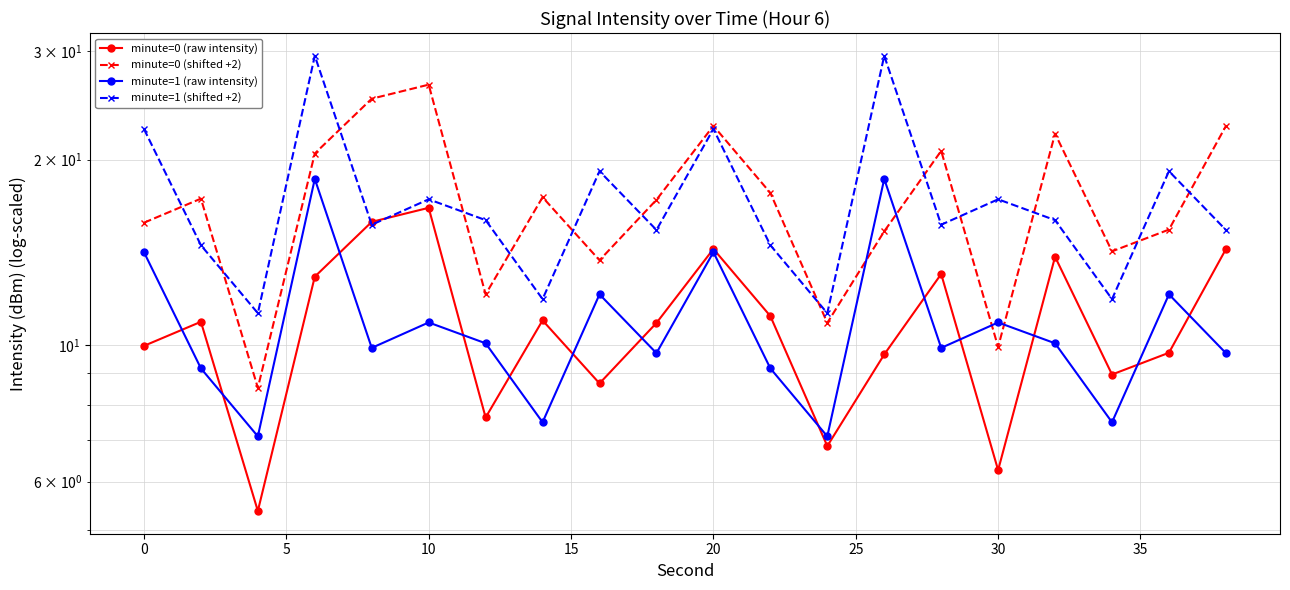

Does the chart display data point markers on the line(s)?

Yes